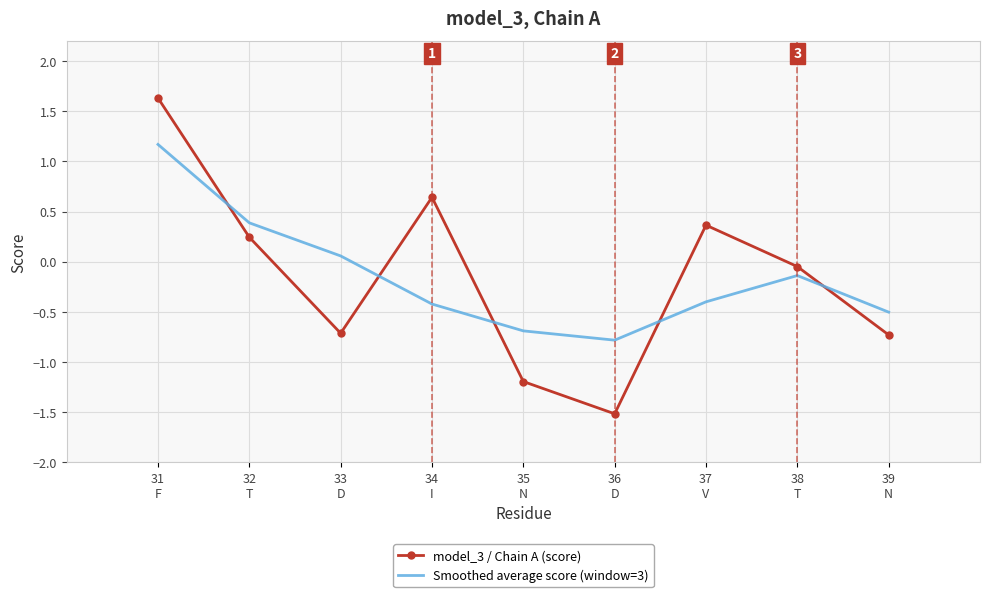

List the series in order of their peak value, highest first.

model_3 / Chain A (score), Smoothed average score (window=3)